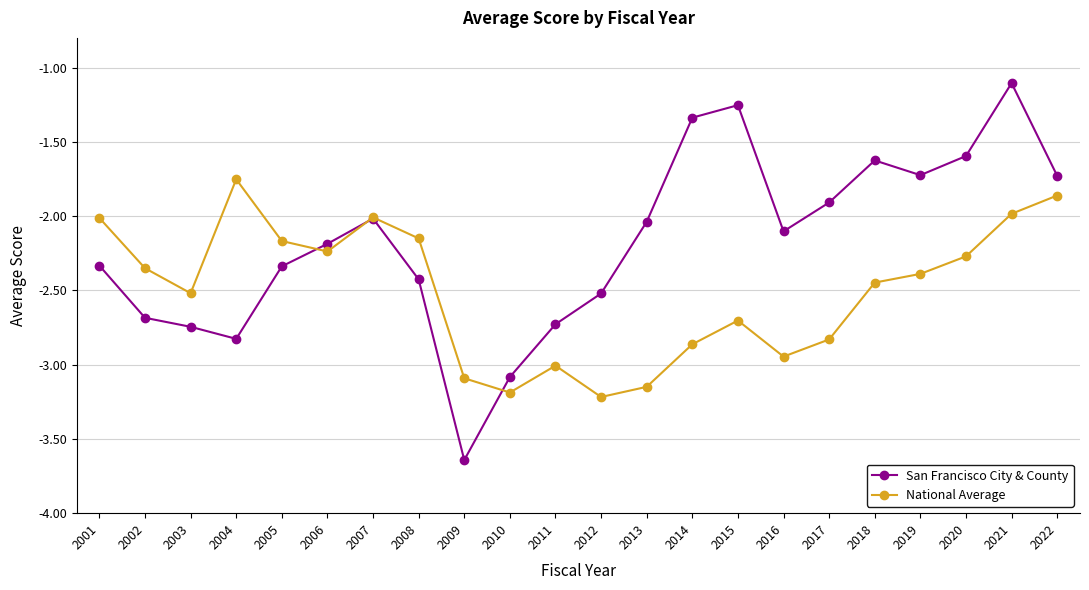

List the series in order of their overall mean, lowest first.

National Average, San Francisco City & County